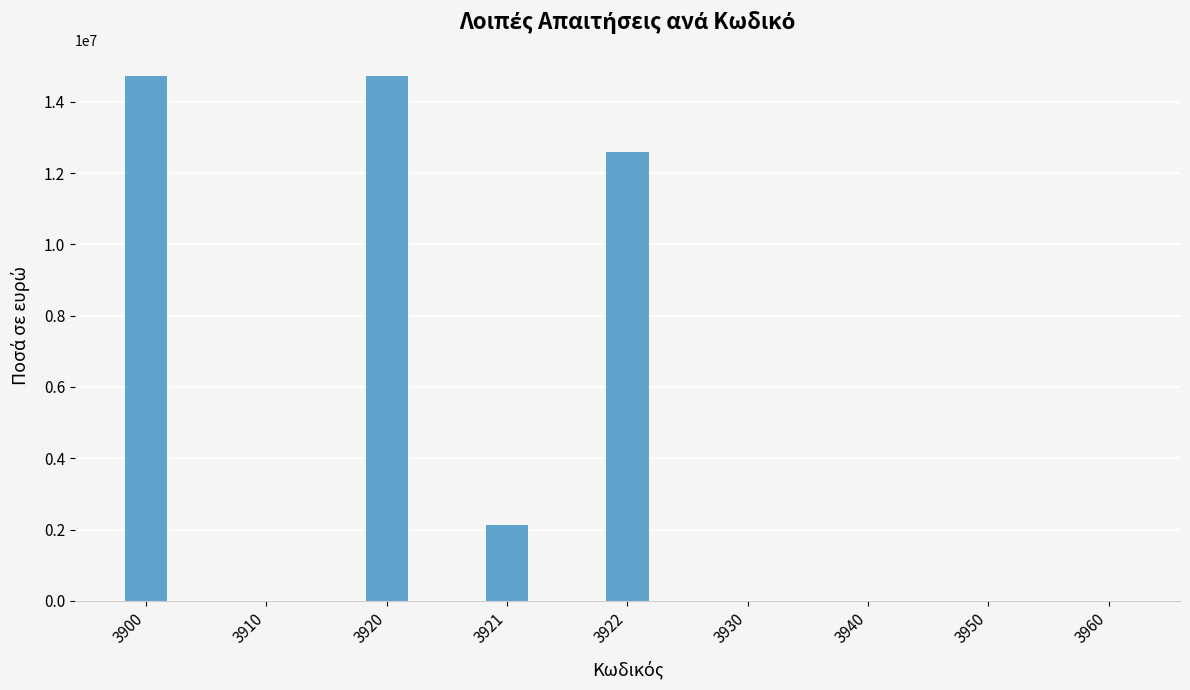

Between 3940 and 3920, which is larger?

3920